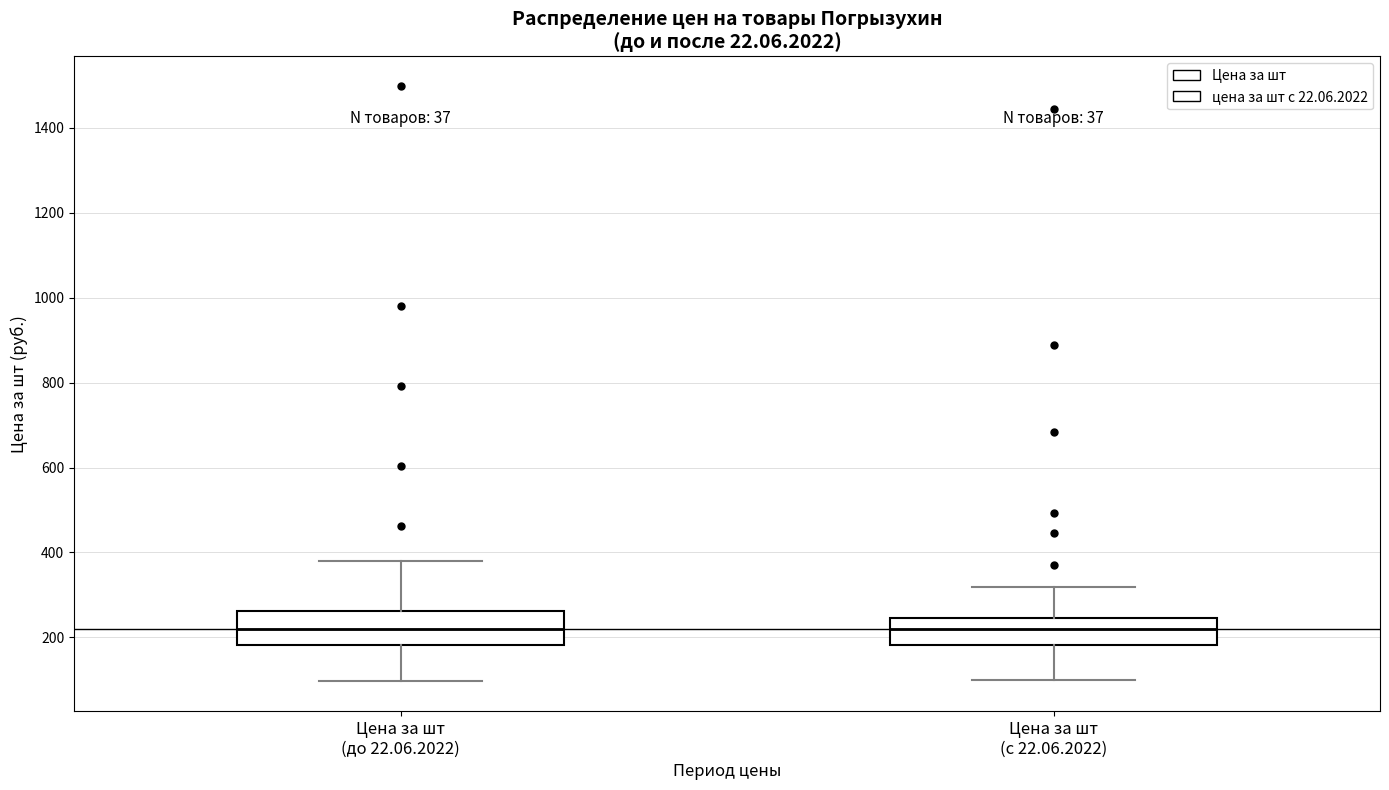

Where does the lower whisker of the box for Цена за шт (до 22.06.2022) end on the y-axis? The values are not printed on the chart, so give them approximately, as read against the axis.

100